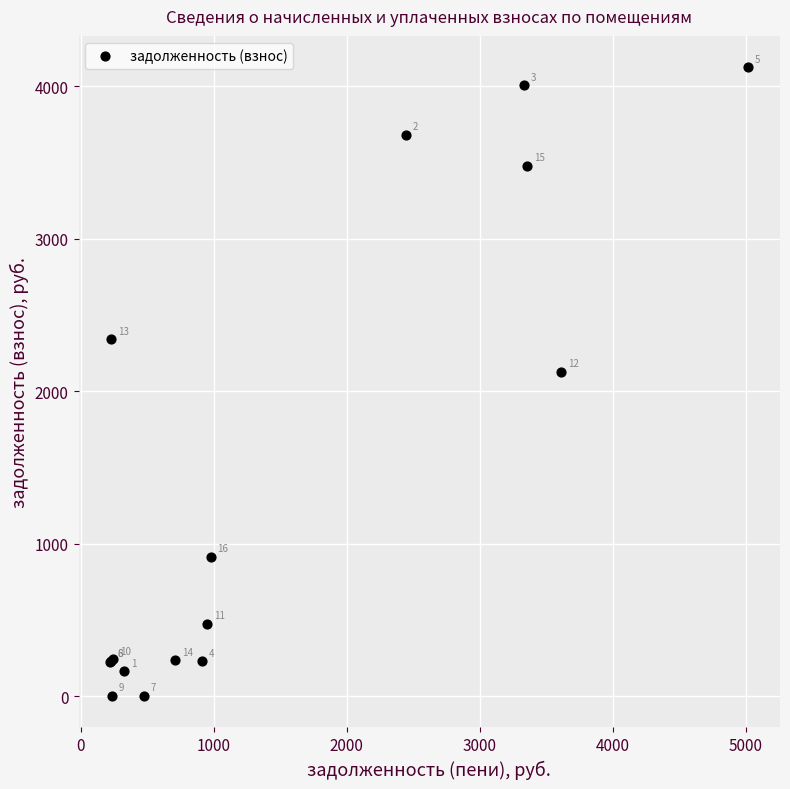

What Y value in the scatter plot is closest to 2062?

2128.0